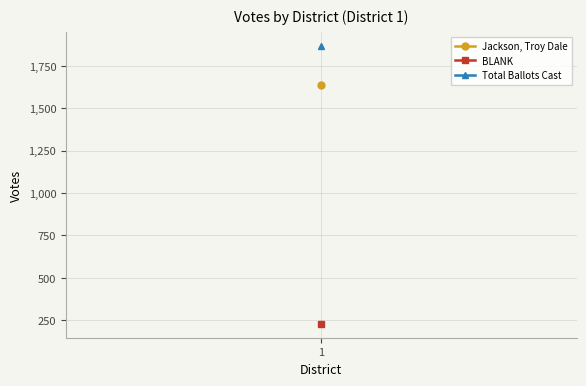

True or false: Total Ballots Cast and Jackson, Troy Dale cross at least once.

False